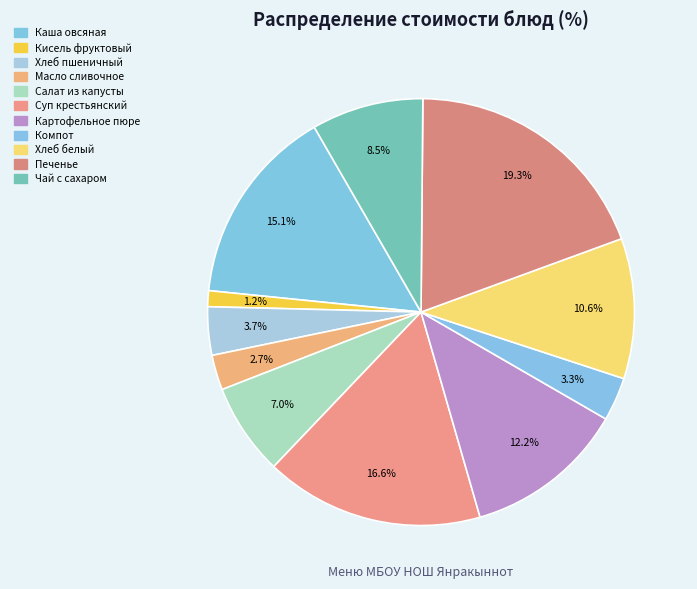

To the nearest percent, what is the average slice percentage?

9%